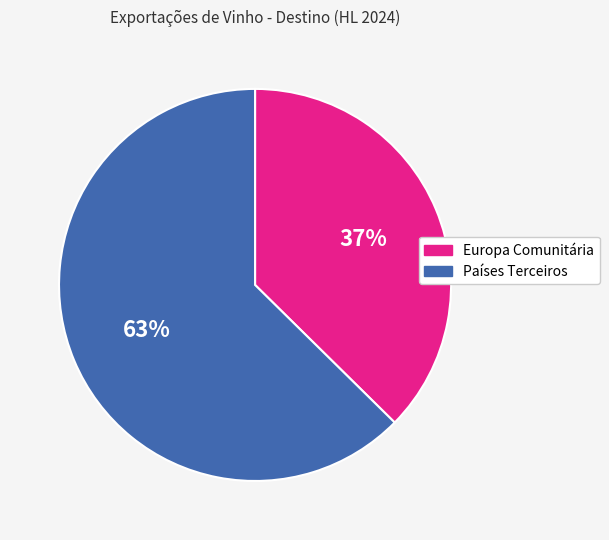

To the nearest percent, what is the combined percentage of Europa Comunitária and Países Terceiros?

100%